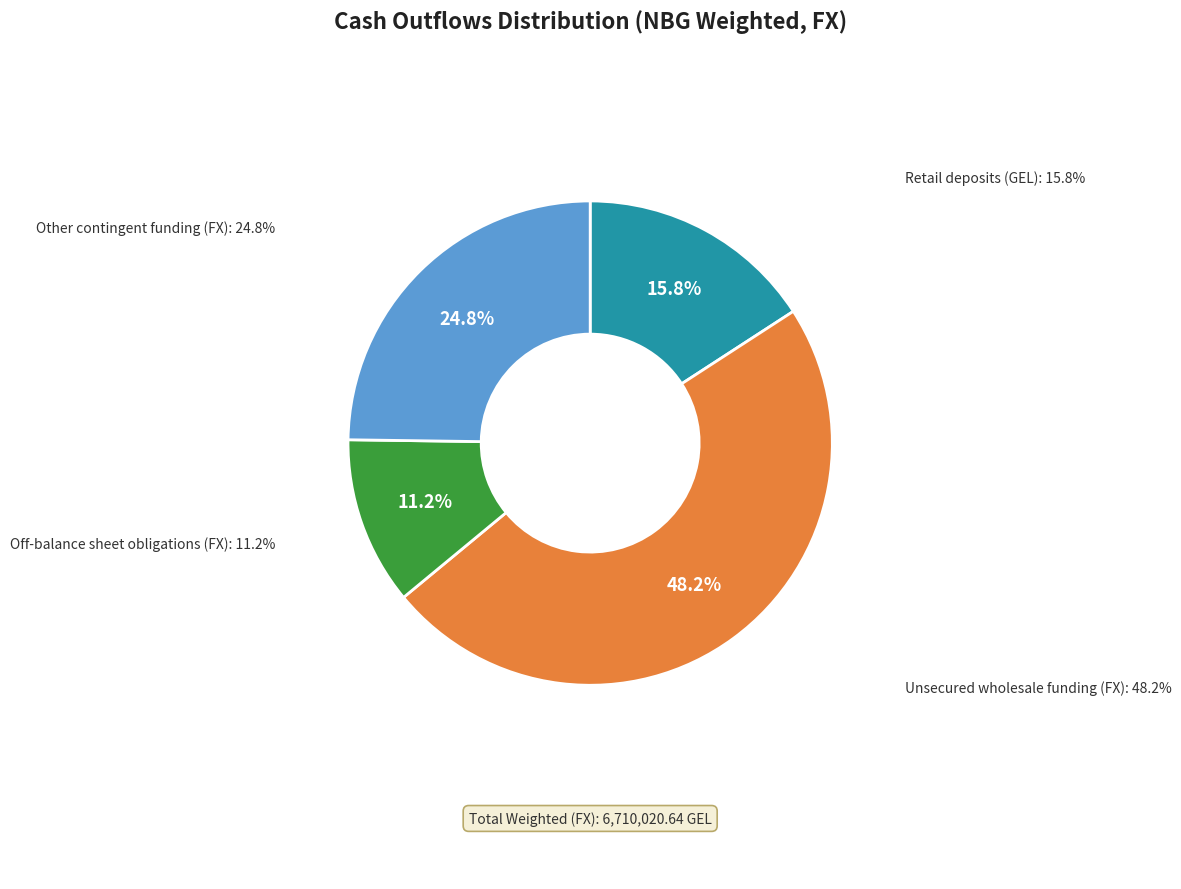

What is the change in value from Unsecured wholesale funding (FX) to Other contingent funding (FX)?

-1569083.7